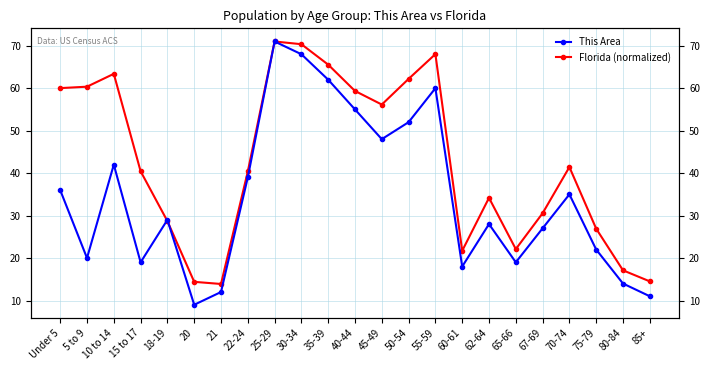

Which series changed the most between 15 to 17 and 55-59?

This Area